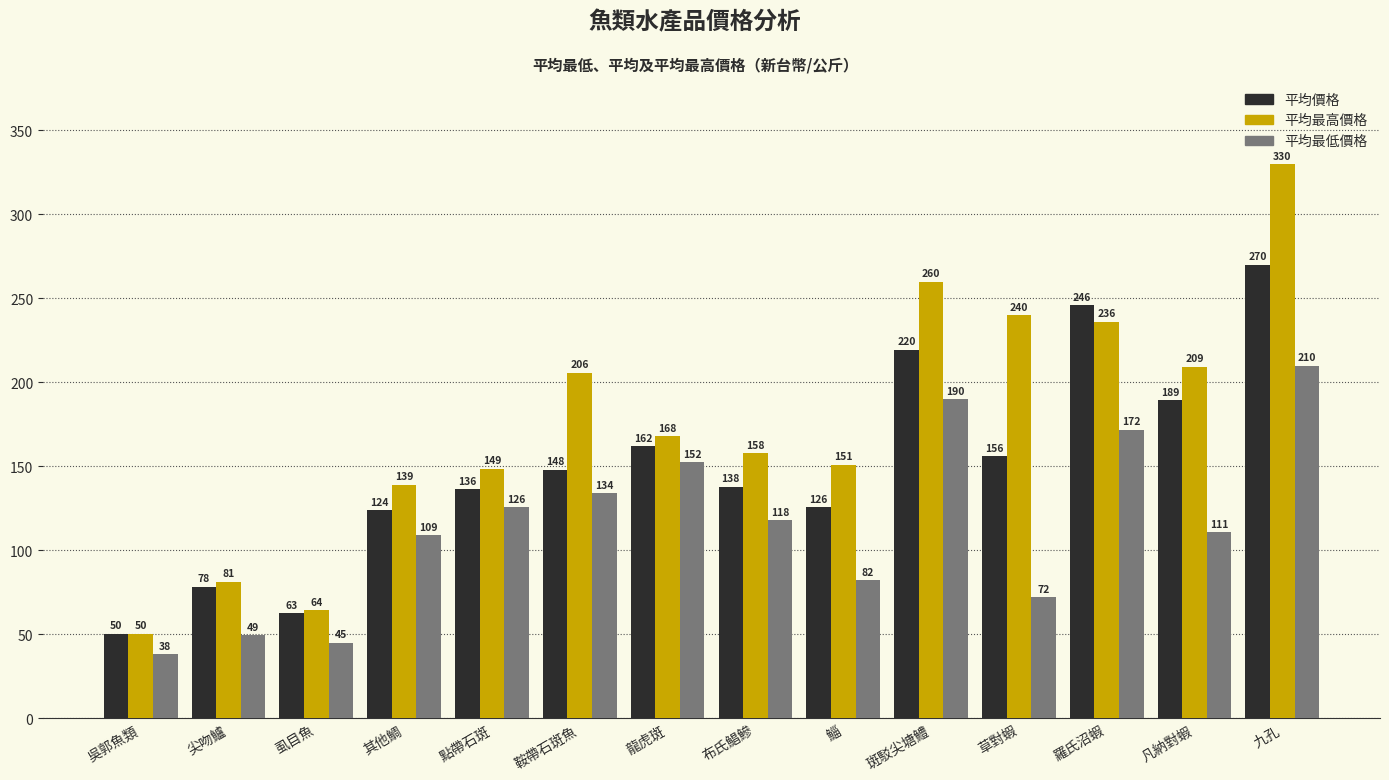

At which label does 平均最低價格 first exceed 118?

點帶石斑